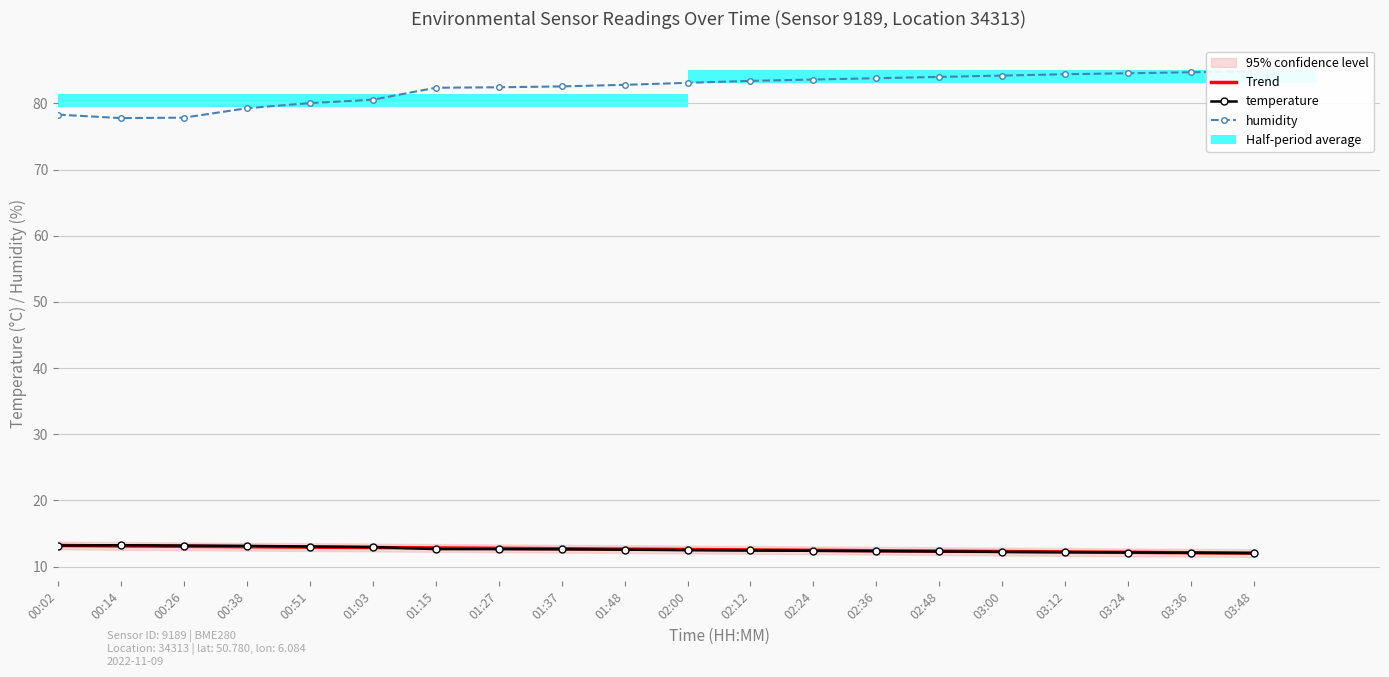

Reading left to right, transcribe all the data shown in this chart.

Trend: 13.2	13.1	13.1	13.0	12.9	12.9	12.8	12.8	12.7	12.6	12.6	12.5	12.5	12.4	12.3	12.3	12.2	12.2	12.1	12.0
temperature: 13.2	13.2	13.2	13.1	13.0	12.9	12.6	12.6	12.6	12.6	12.5	12.4	12.4	12.3	12.3	12.2	12.2	12.1	12.1	12.0
humidity: 78.3	77.8	77.8	79.3	80.0	80.5	82.4	82.4	82.6	82.8	83.1	83.4	83.6	83.8	84.0	84.2	84.4	84.5	84.7	84.8